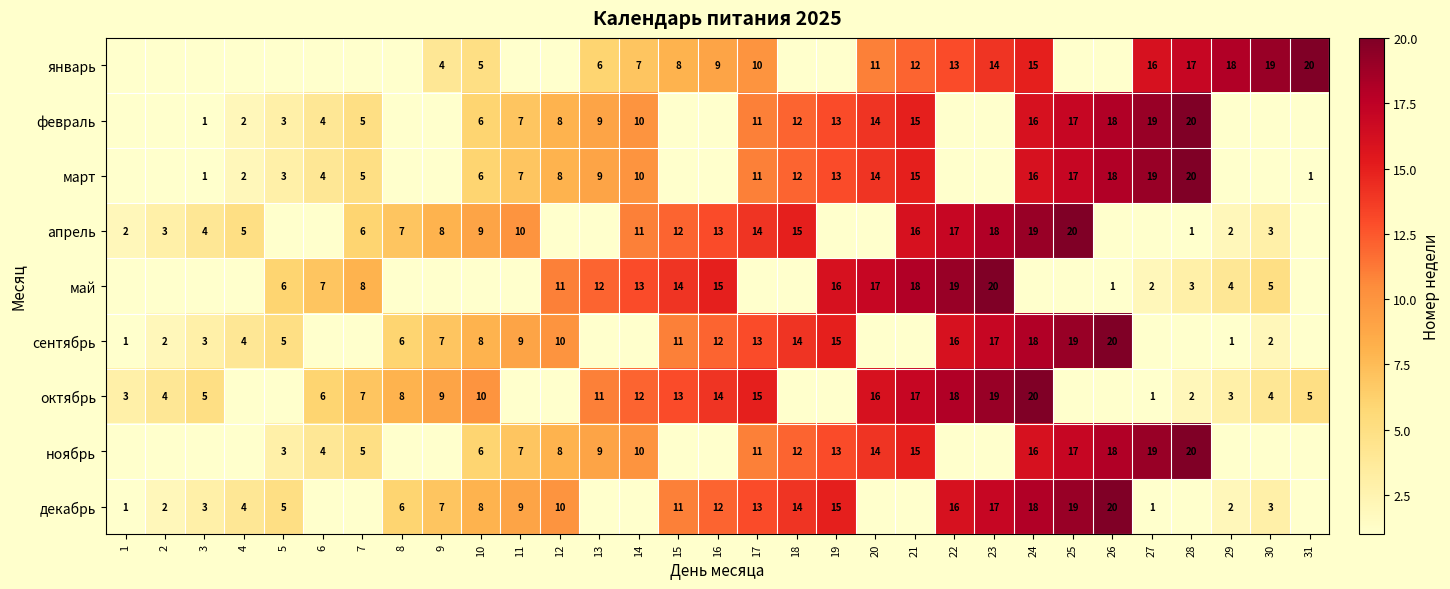

Which has a higher value, 31 or 12?

12